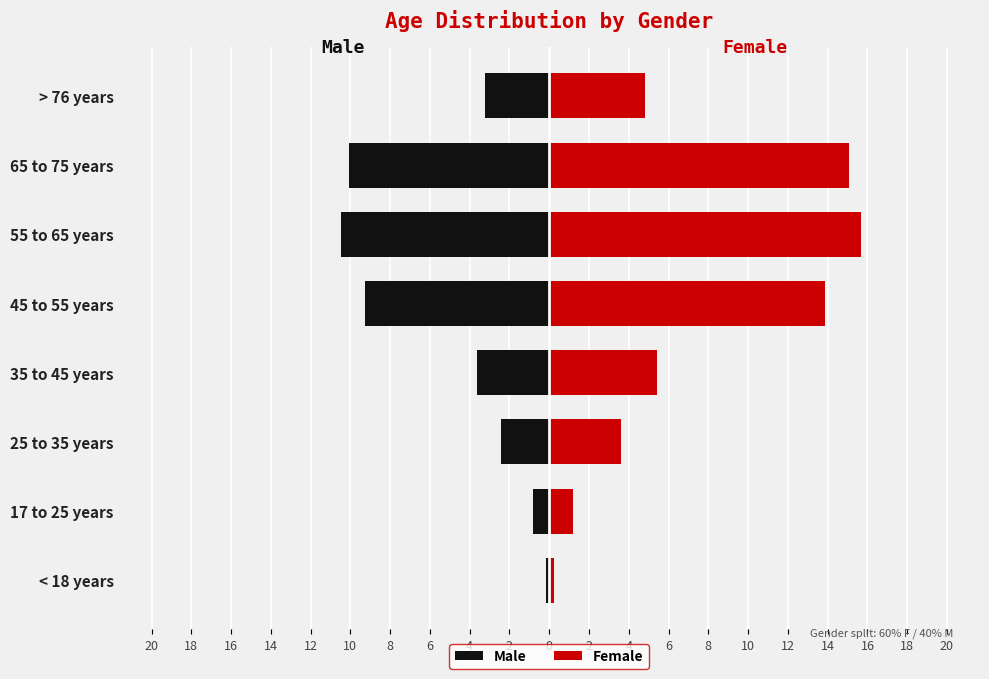

How many values in the Male series exceed -3?

3